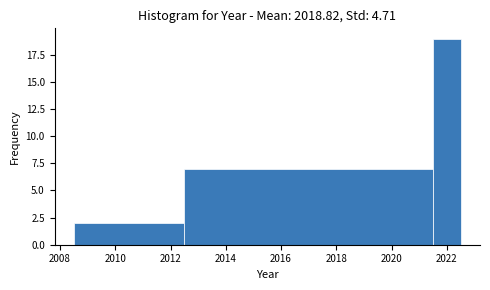

Which range on the x-axis has the tallest bar?

2021.5 to 2022.5